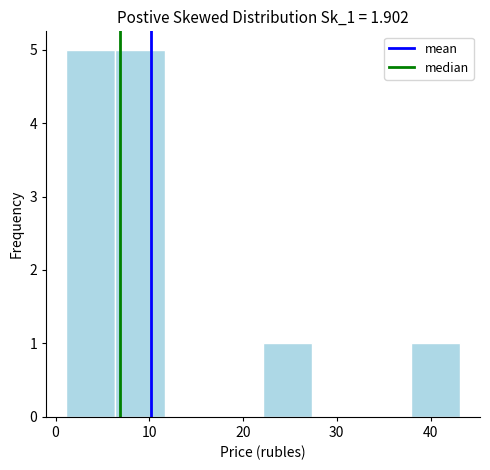

Reading left to right, list every bar in this chart as the range it spans on the x-axis followed by its height. Neither the bar edges nor the heights are printed on the chart, so give them approximately, as read against the axes.

1 to 6: 5
6 to 12: 5
12 to 17: 0
17 to 22: 0
22 to 27: 1
27 to 33: 0
33 to 38: 0
38 to 43: 1